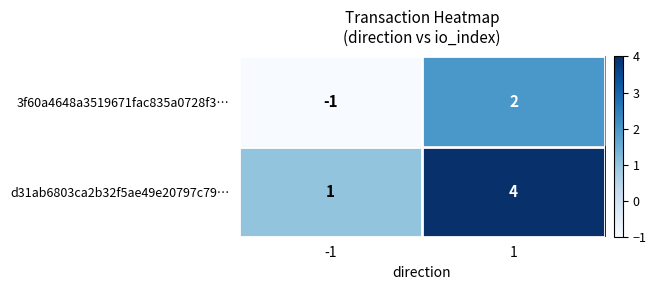

What is the difference between the maximum and minimum values in the d31ab6803ca2b32f5ae49e20797c79… series?

3